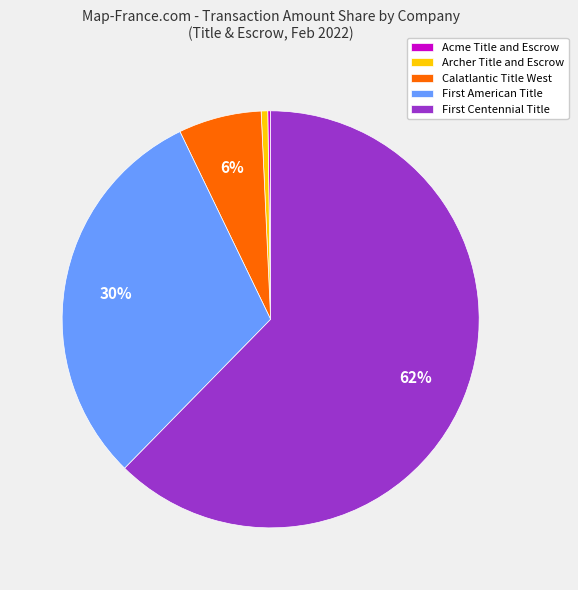

To the nearest percent, what is the average slice percentage?

20%